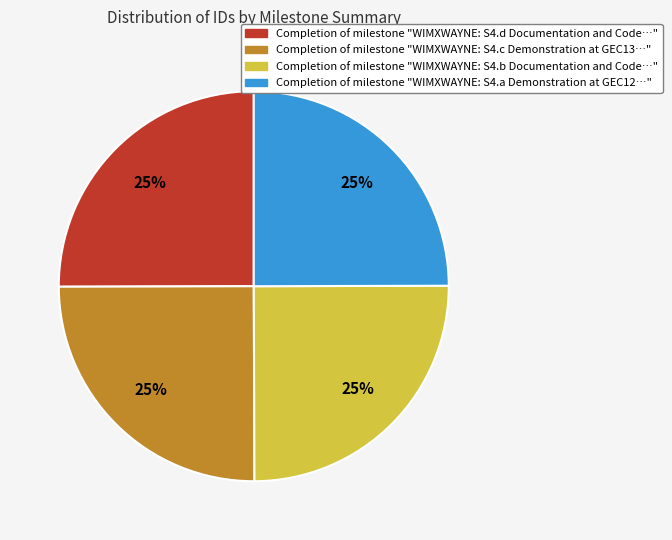

Is there a majority slice in this chart?

No